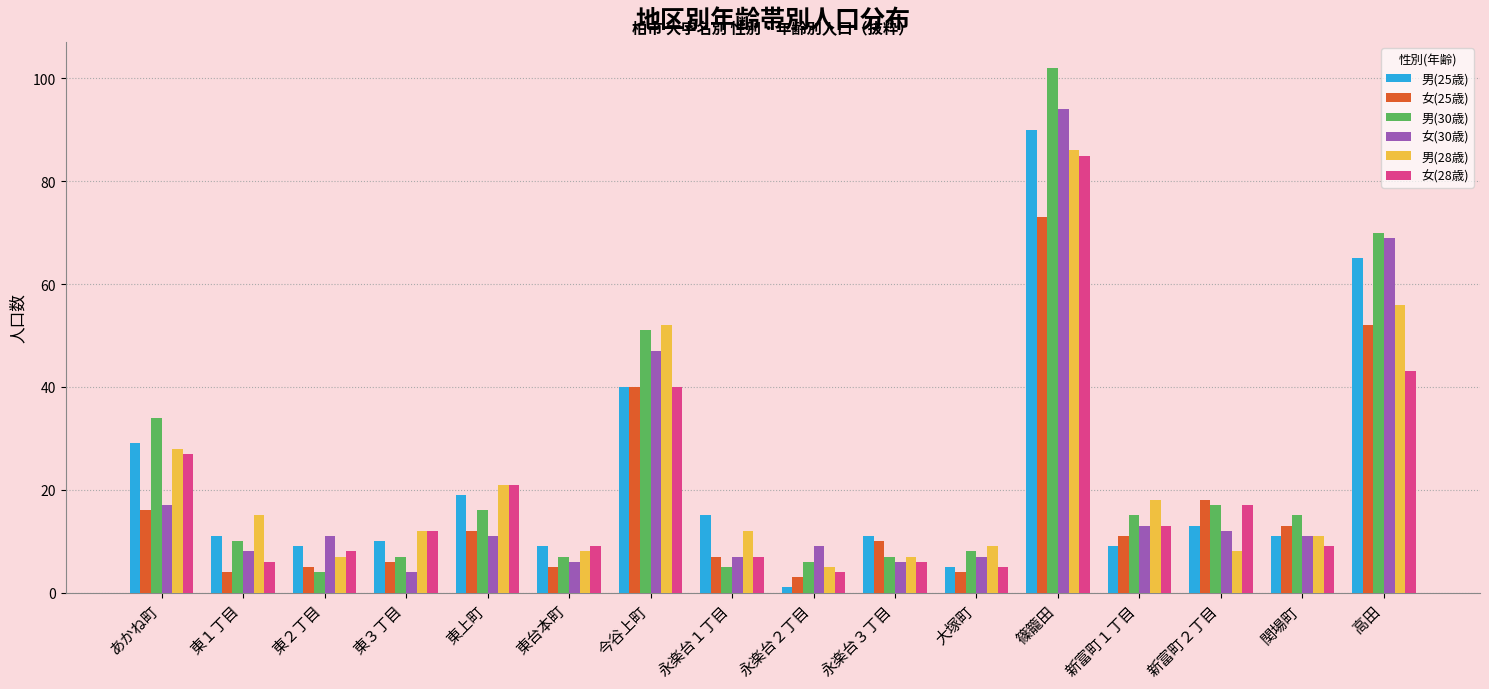

What is the lowest value of the 男(30歳) series?

4